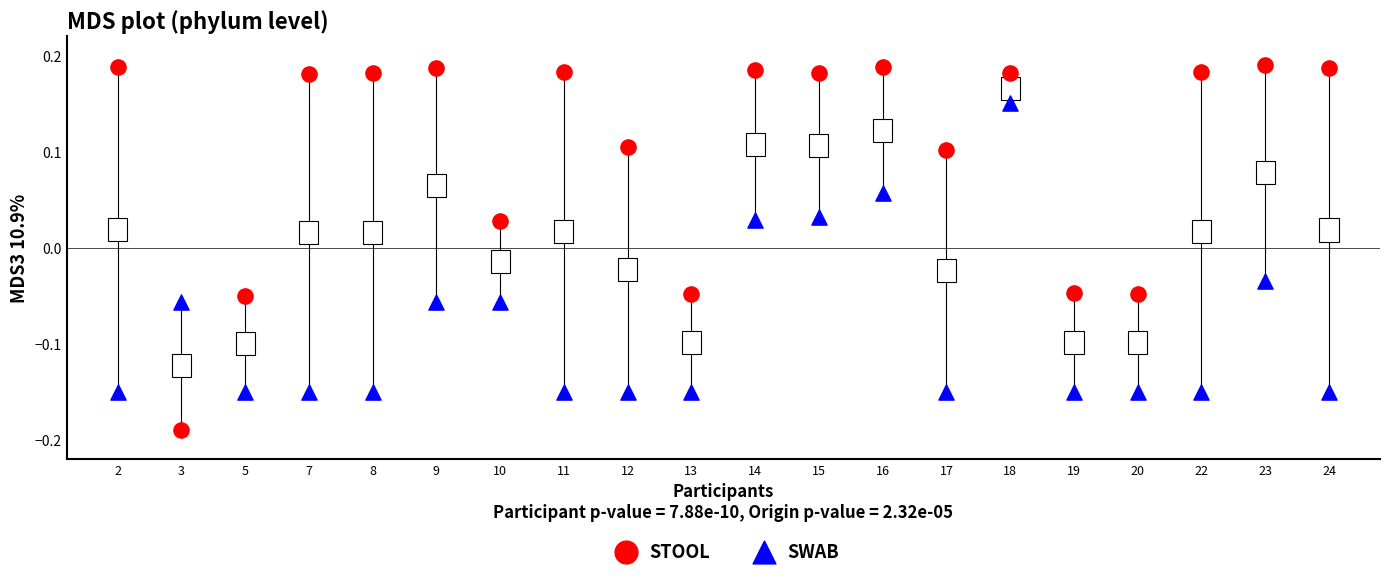

Which series reaches the minimum Y coordinate?

STOOL